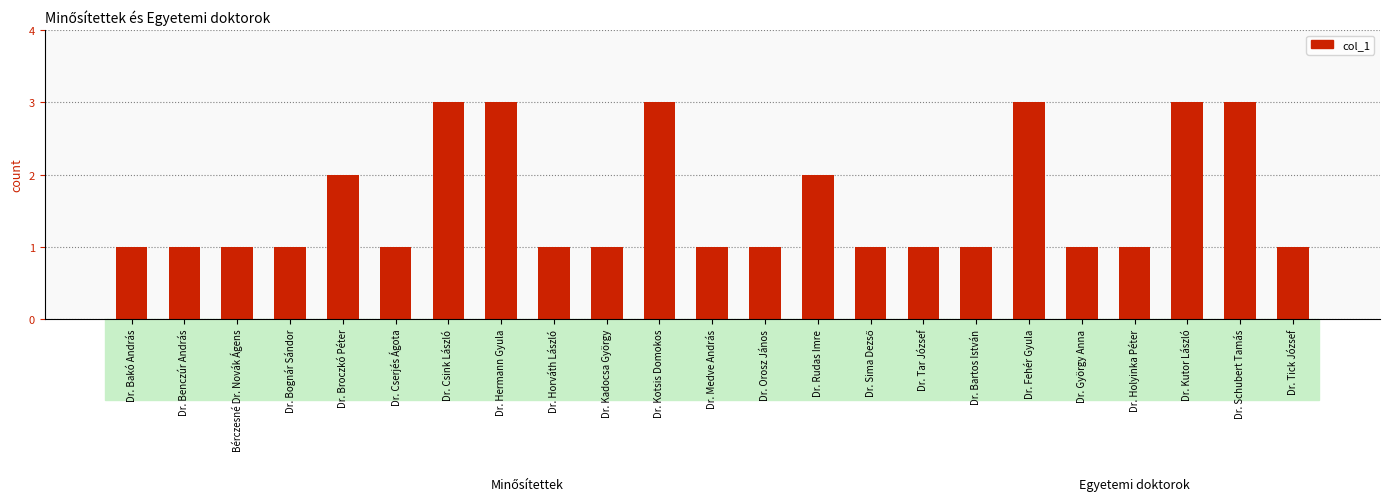

What is the value of the 17th bar from the left?

1